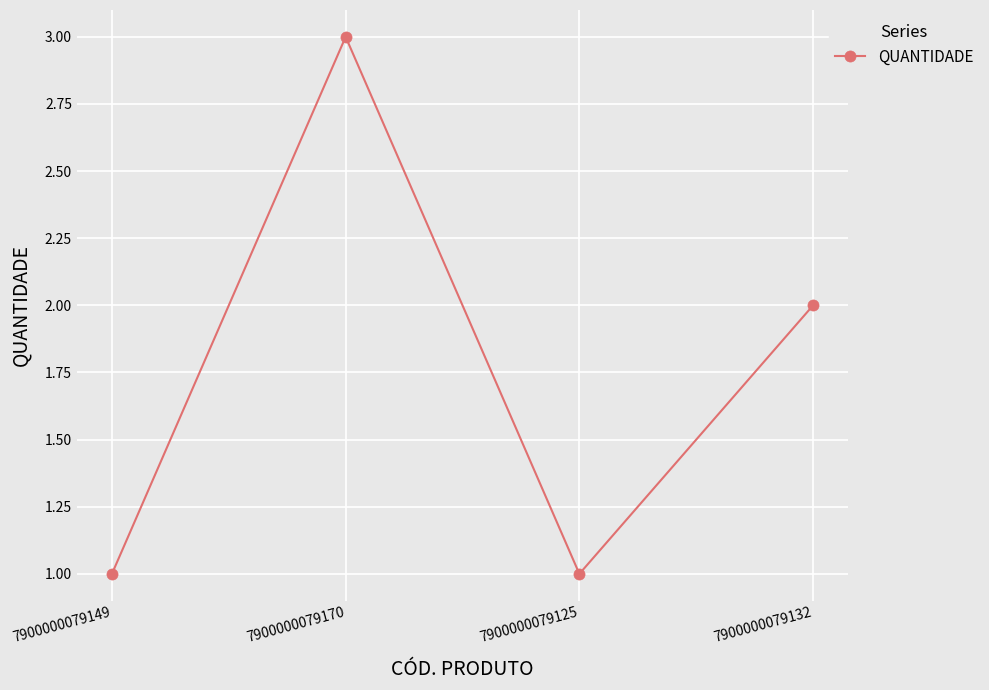

What is the difference between the second highest and minimum values?

1